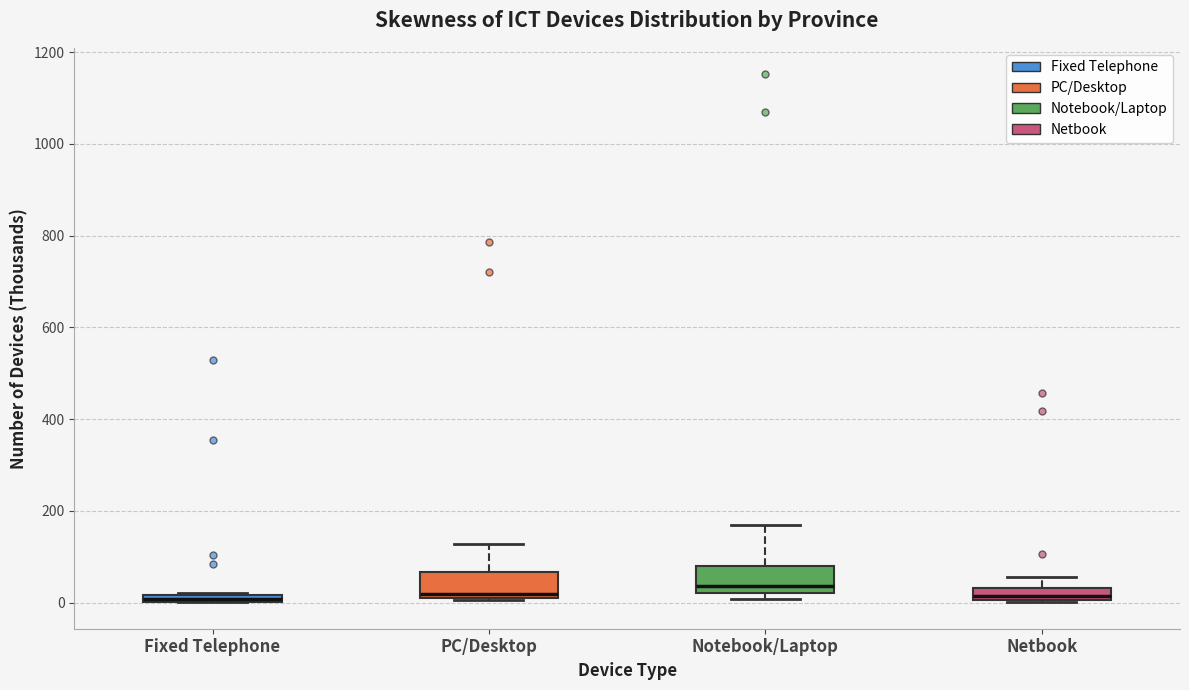

Where is the lower edge of the box for Fixed Telephone on the y-axis? The values are not printed on the chart, so give them approximately, as read against the axis.

0